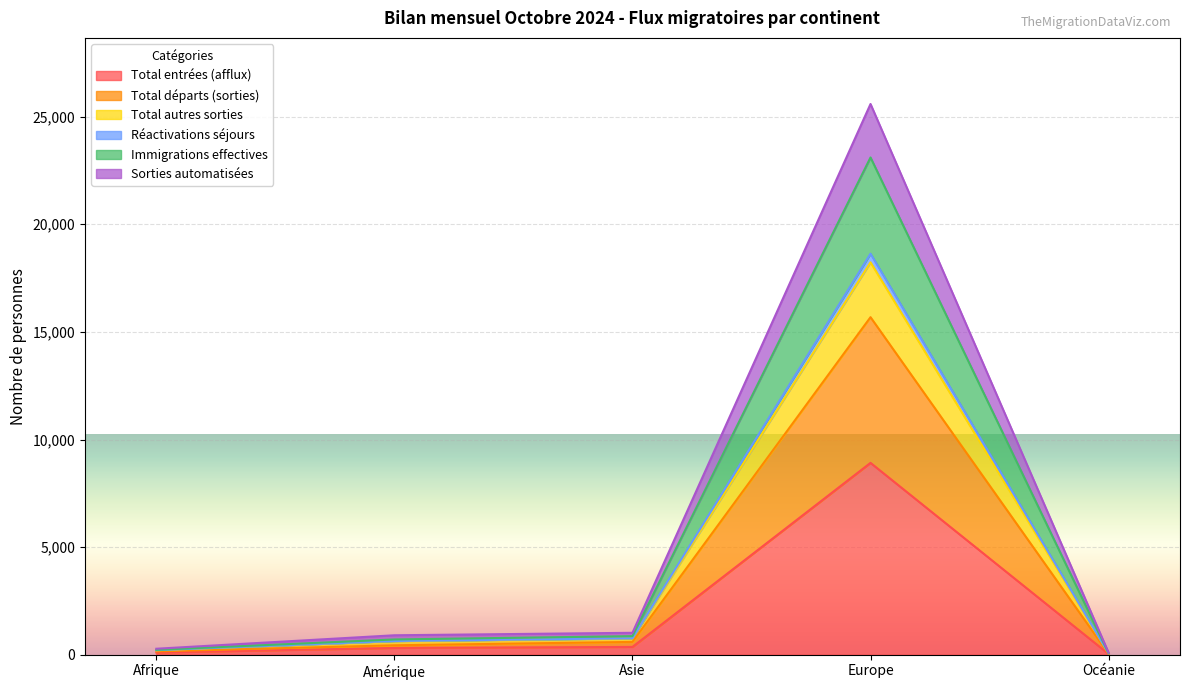

Does the chart display data point markers on the line(s)?

No